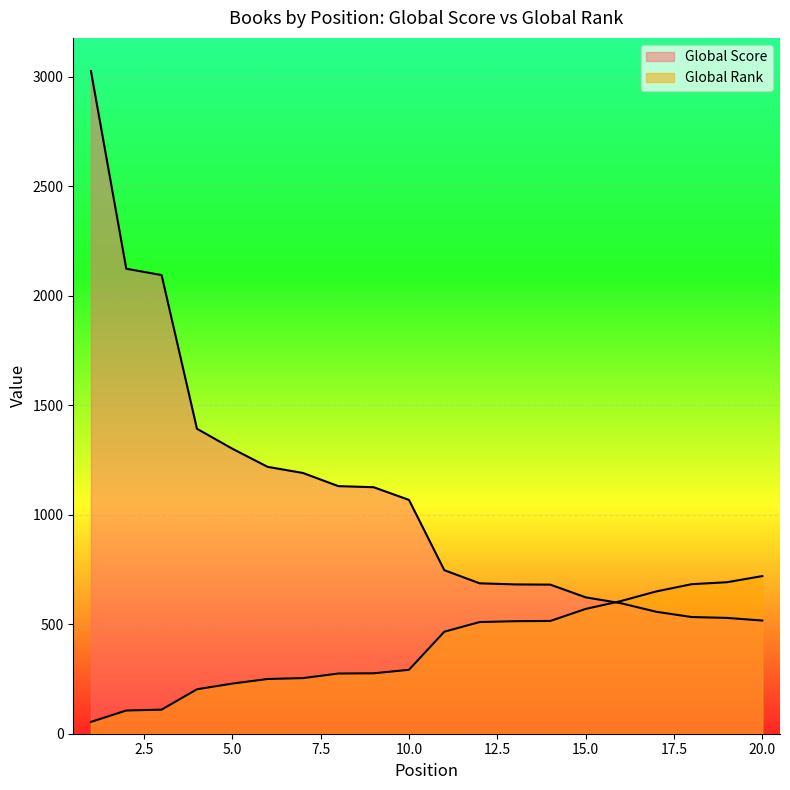

What is the maximum value for Global Score?

3027